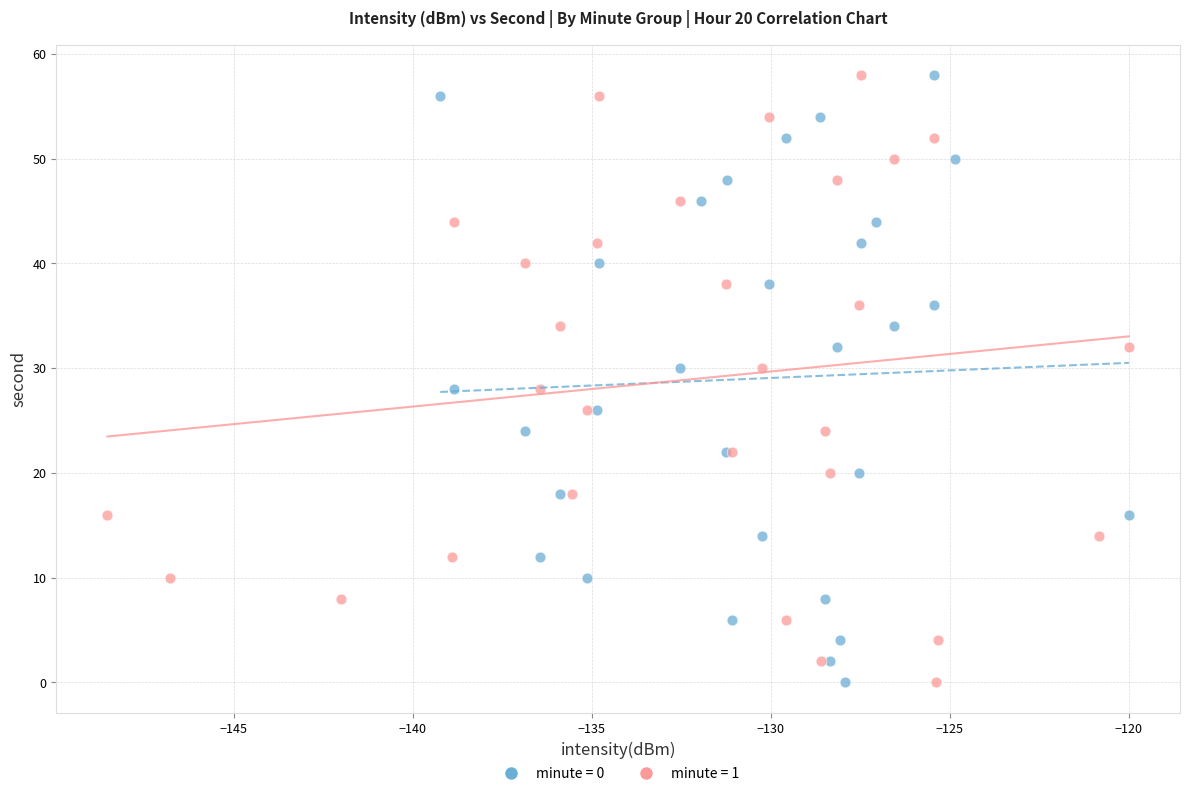

What are all the series names shown in the legend?

minute = 0, minute = 1